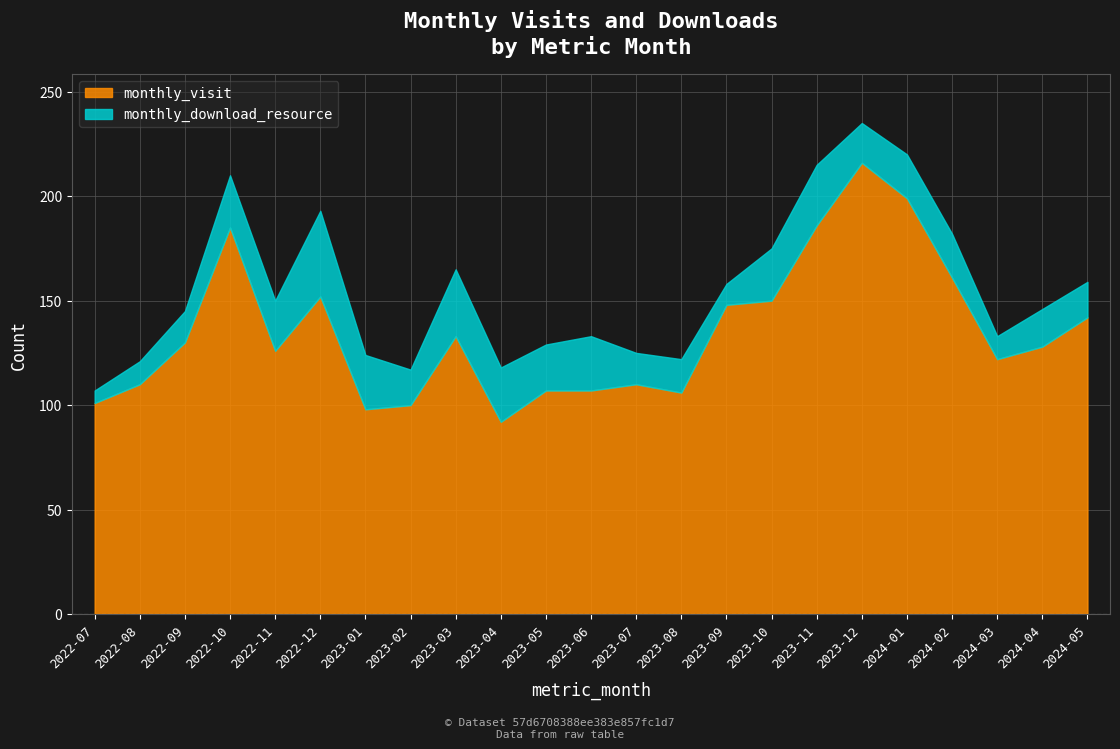

Is it true that monthly_download_resource equals 16 at 2023-08?

True